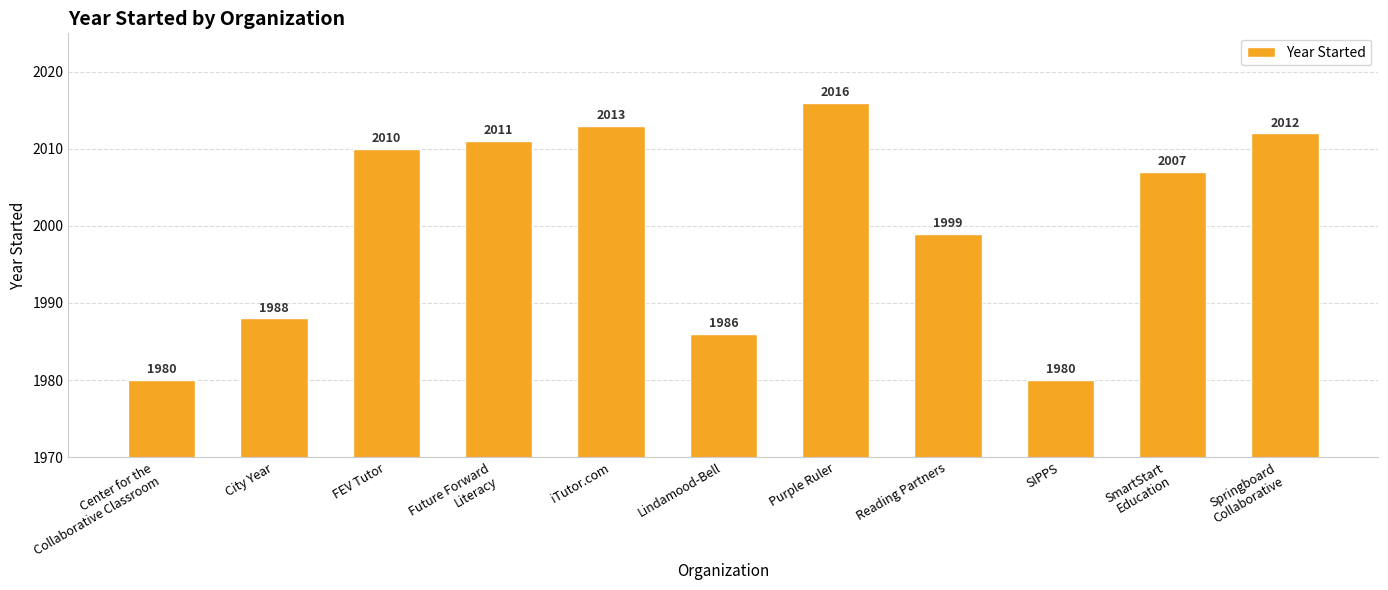

What is the sum of the values at Lindamood-Bell and FEV Tutor?

3996